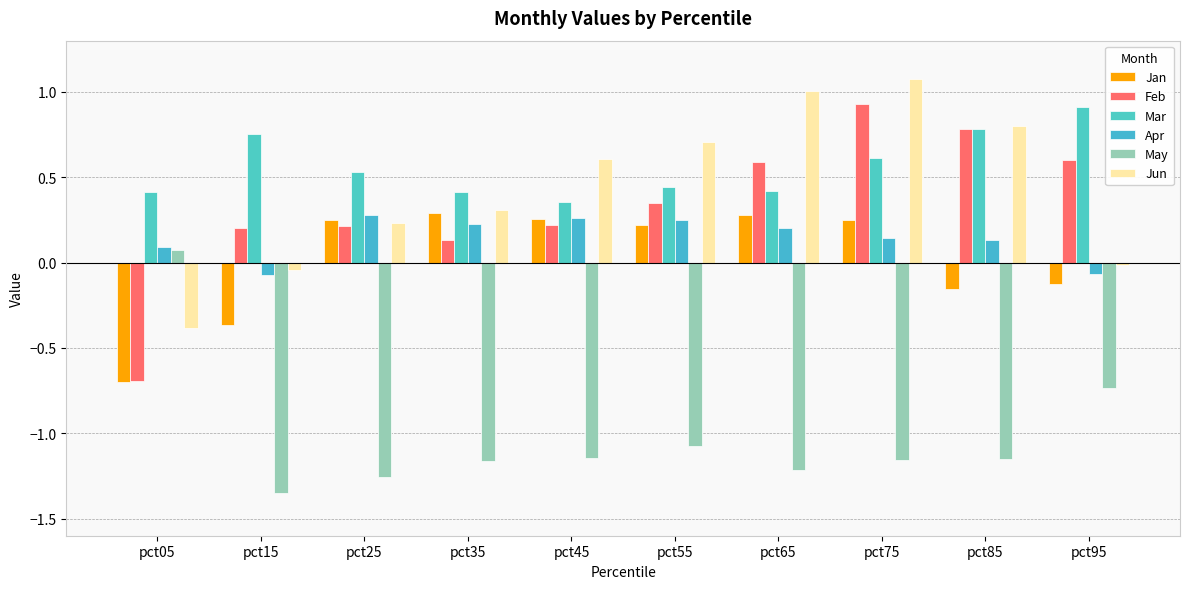

What is the maximum value for May?

0.1